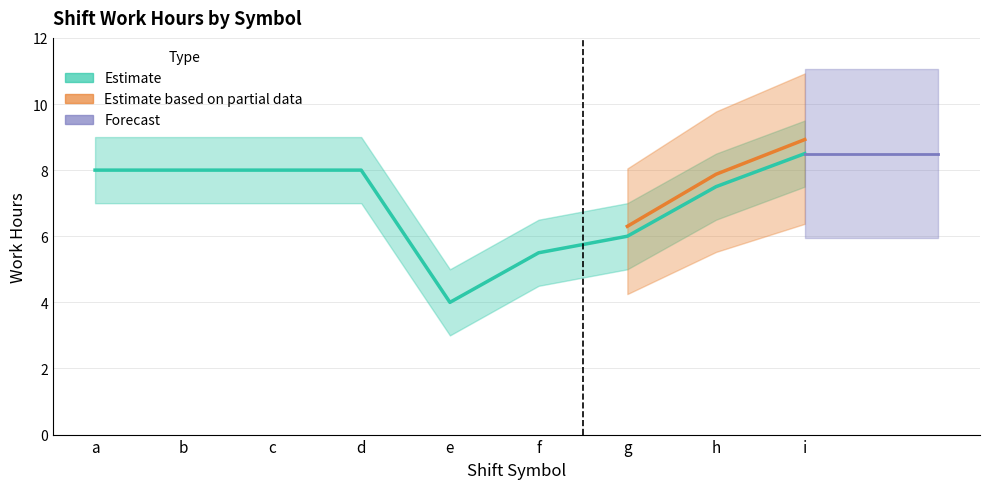

What is the highest value of the Lower Bound series?

7.5